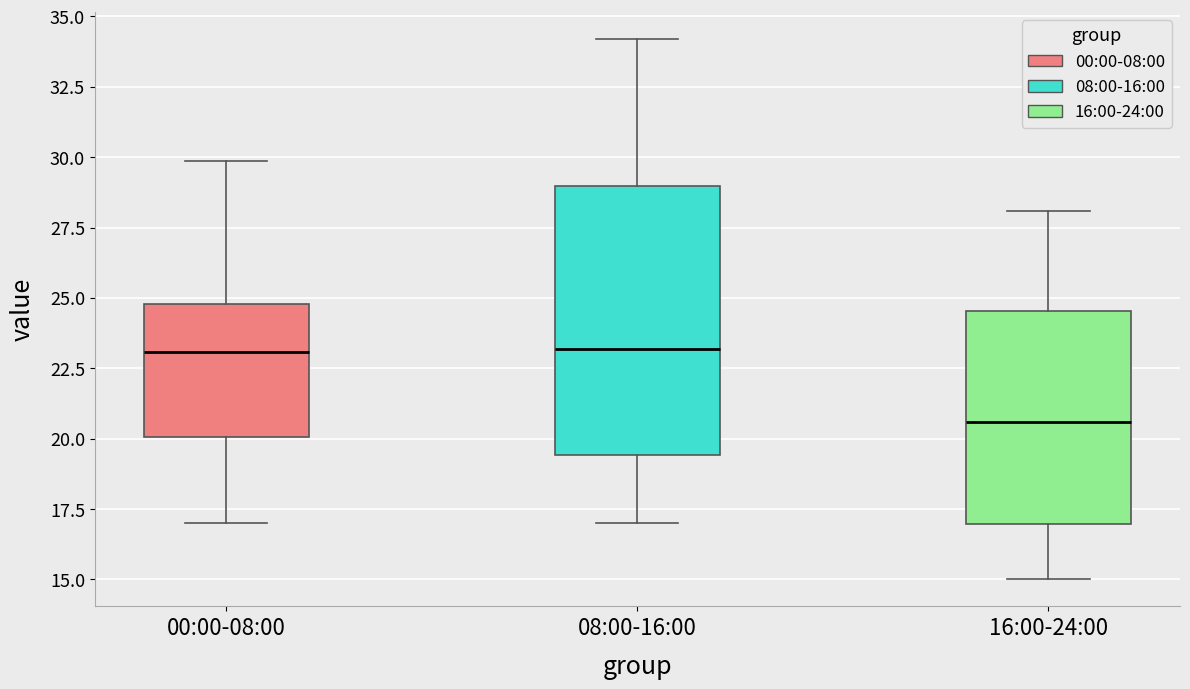

Where is the lower edge of the box for 16:00-24:00 on the y-axis? The values are not printed on the chart, so give them approximately, as read against the axis.

17.0